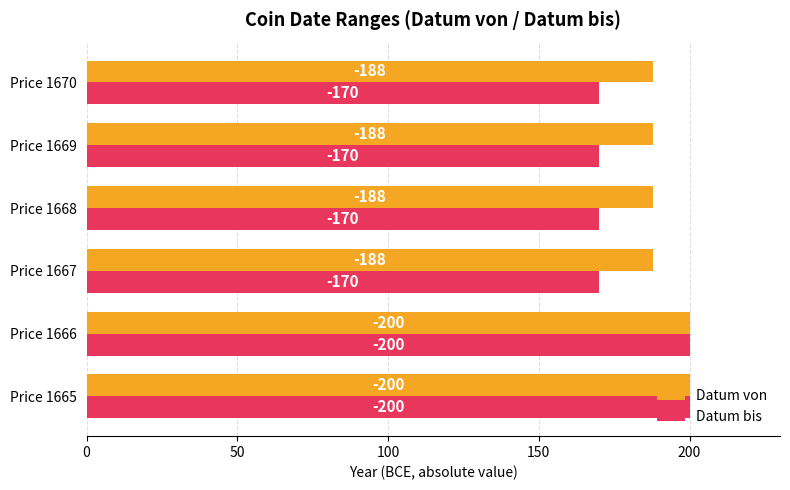

What is the value of the Datum von bar at the 5th from the left?

188